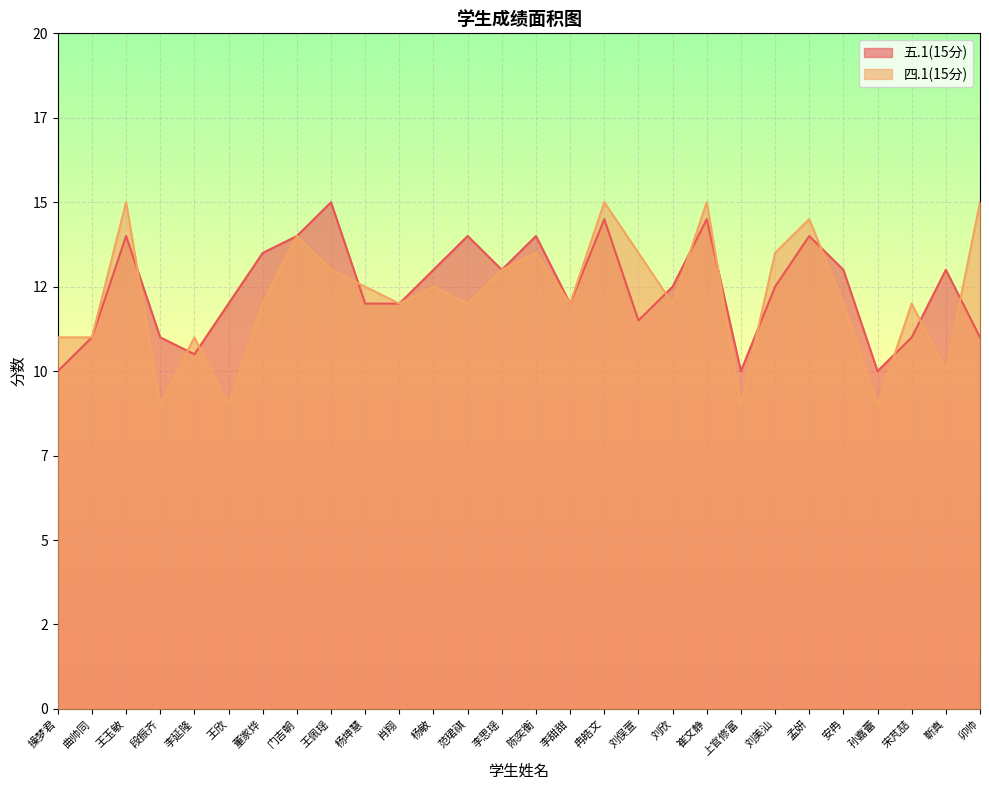

Which category has the highest value in the 四.1(15分) series?

王玉敏